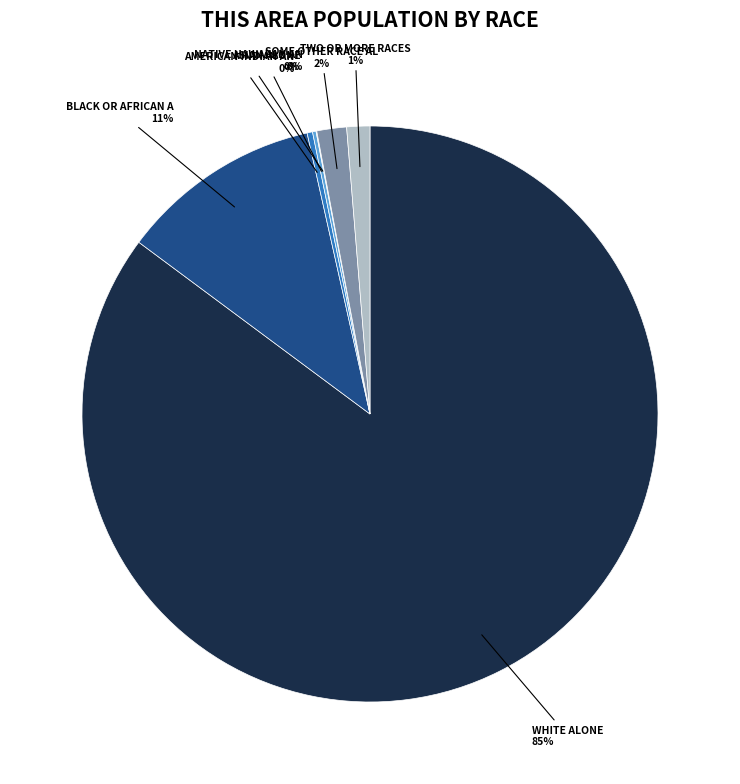

How many segments does this pie chart have?

7